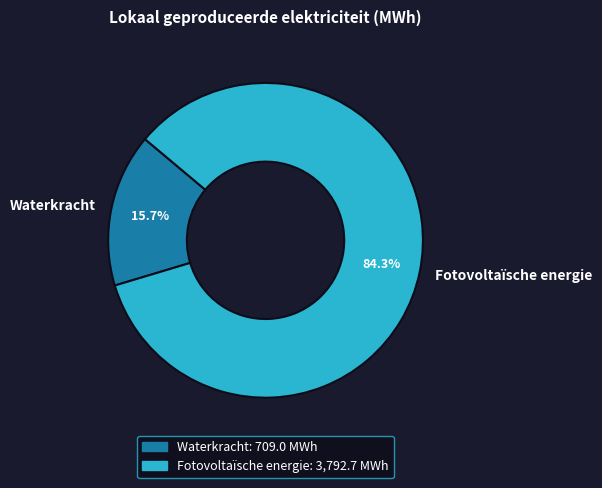

Between Waterkracht and Fotovoltaïsche energie, which is larger?

Fotovoltaïsche energie